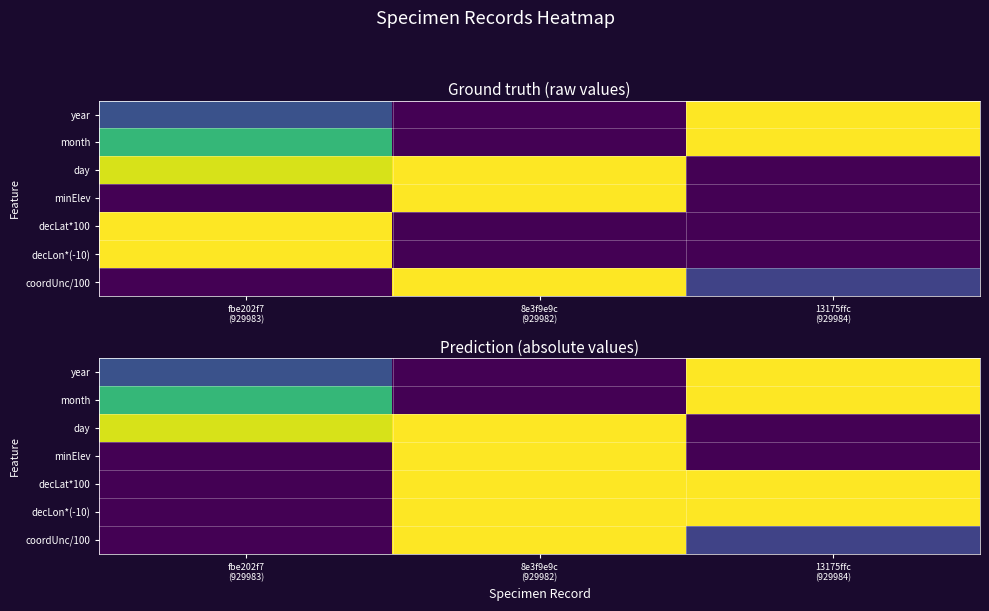

Is it true that minElev equals -0.3 at 13175ffc (929984)?

False